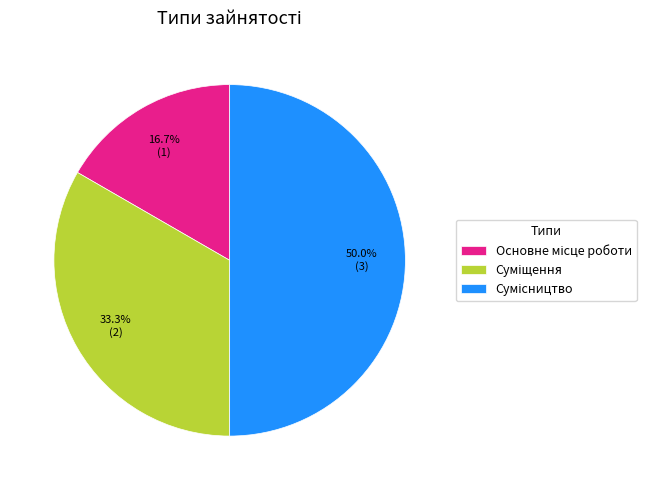

Rank the categories by value from highest to lowest.

Сумісництво, Суміщення, Основне місце роботи